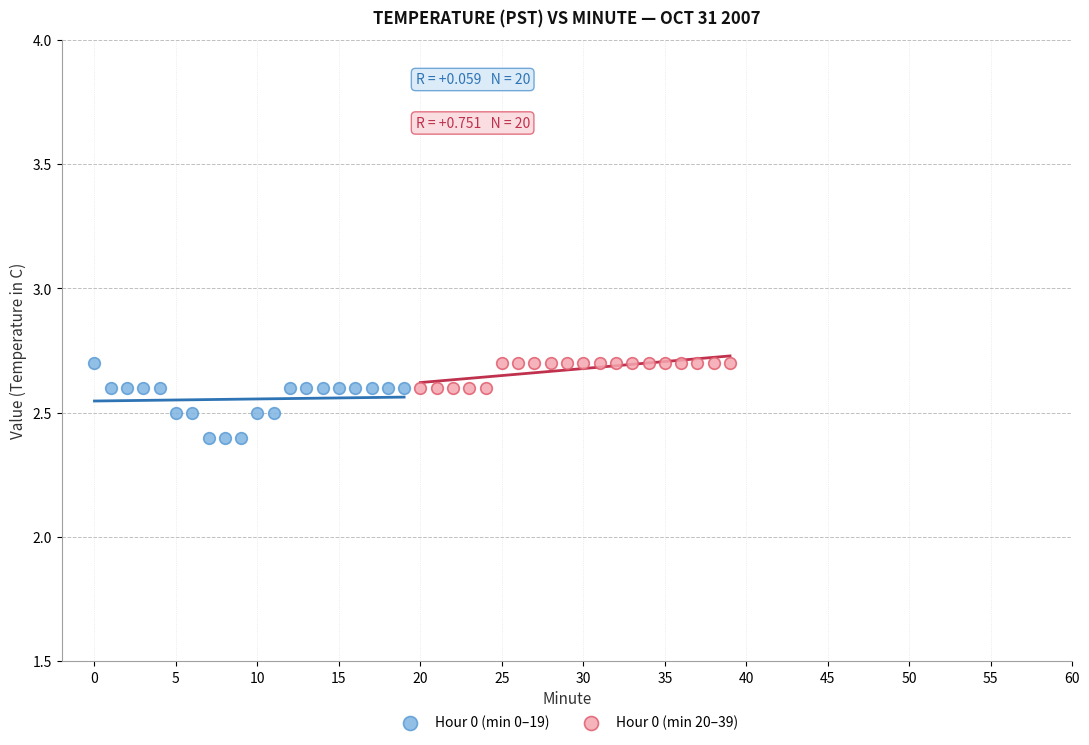

Which series has the largest Y range (max minus min)?

Hour 0 (min 0–19)